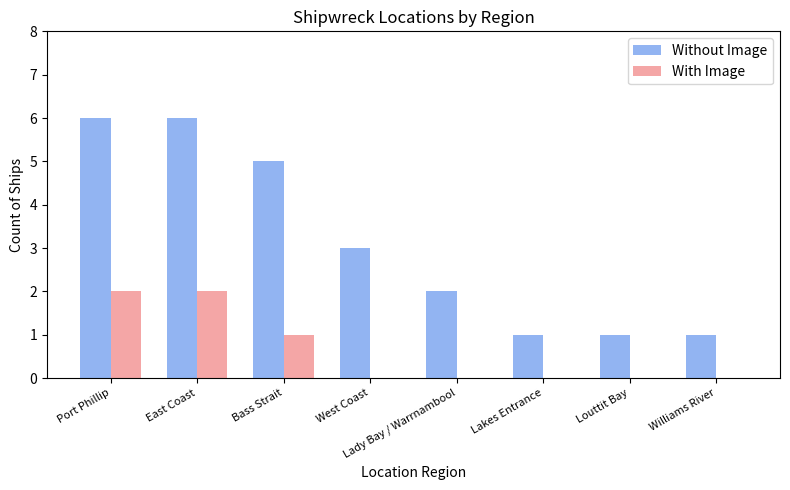

Reading right to left, extract all data points from this chart.

Without Image: 1	1	1	2	3	5	6	6
With Image: 0	0	0	0	0	1	2	2